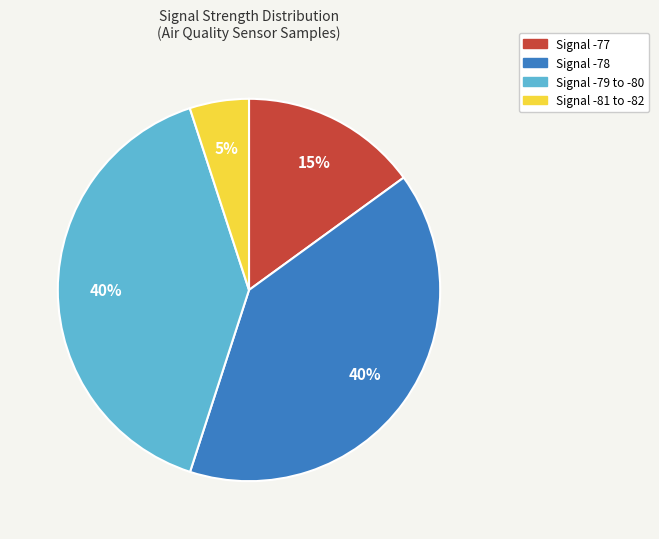

Does any single category account for the majority?

No